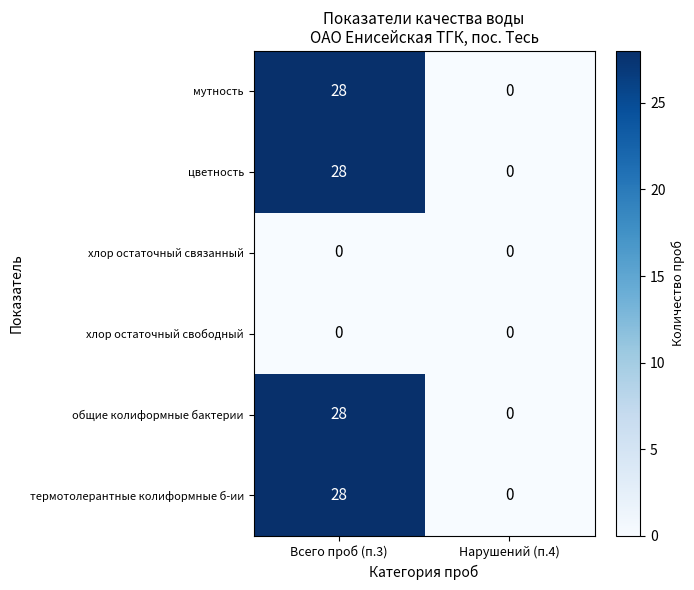

What is the difference between the мутность values at Нарушений (п.4) and Всего проб (п.3)?

28